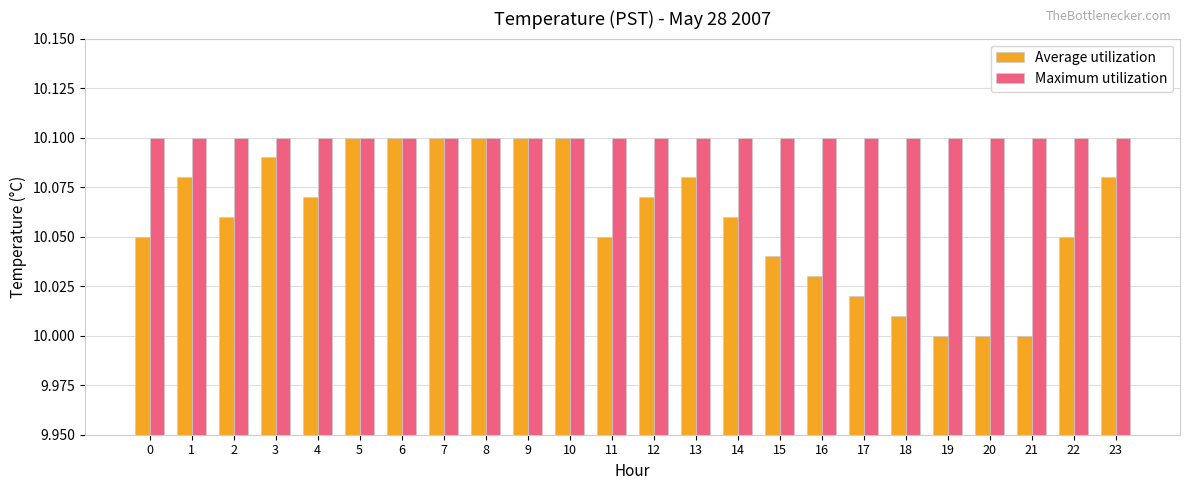

Which series has the largest range (max minus min)?

Average utilization